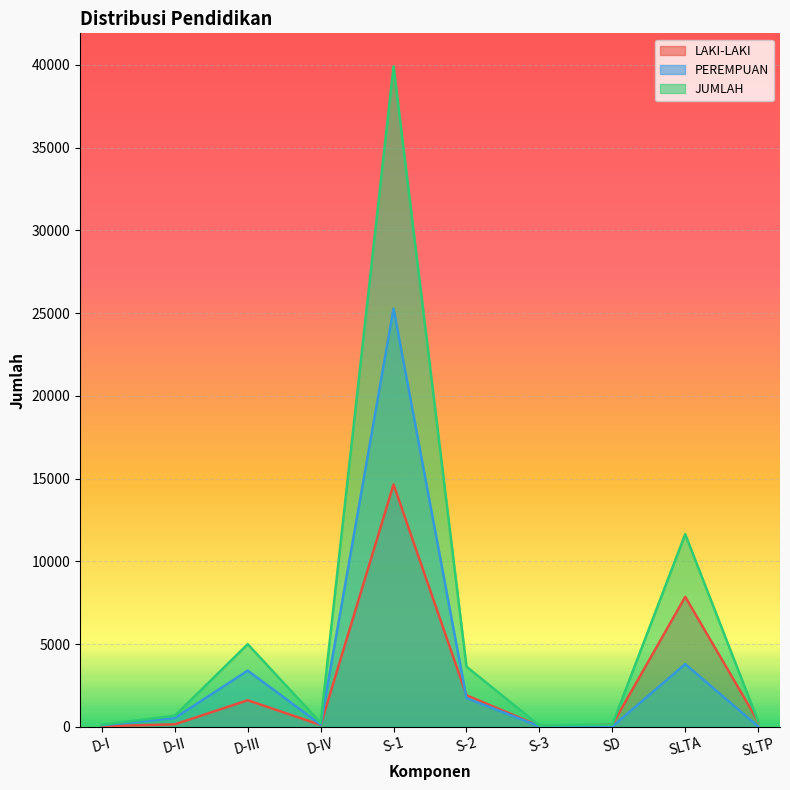

What is the difference between the second highest and minimum values in the PEREMPUAN series?

3782